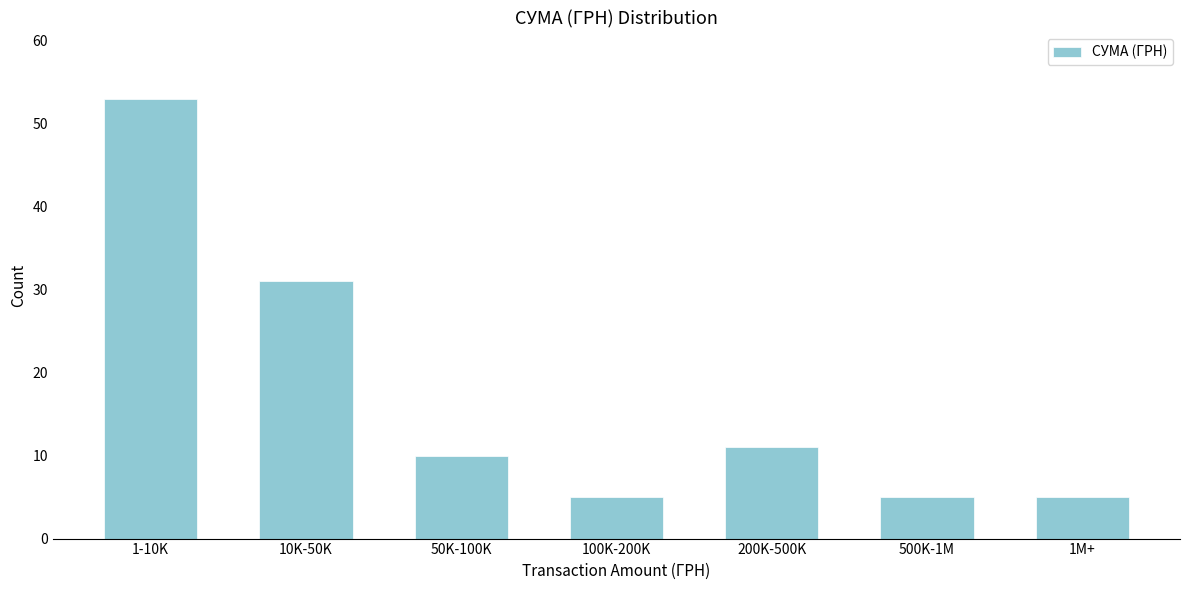

Reading left to right, extract all data points from this chart.

53	31	10	5	11	5	5